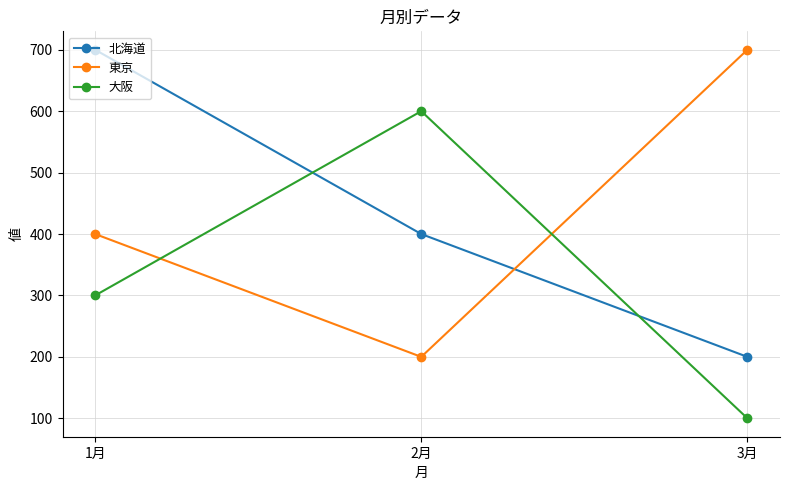

What is the approximate value of 東京 at 3月?

700